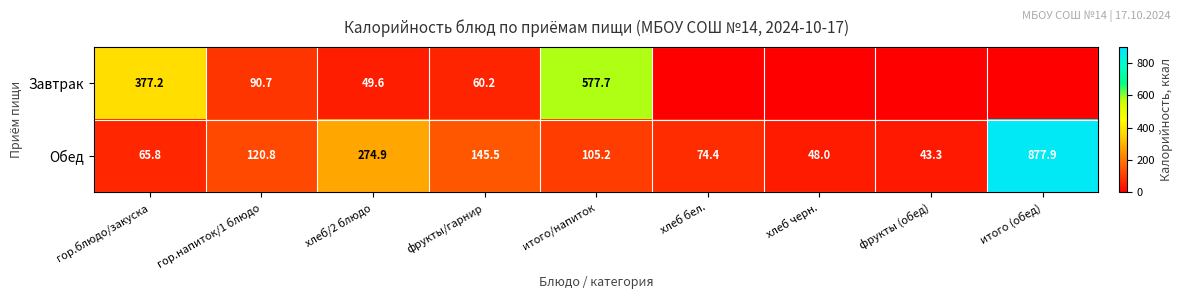

What is the difference between the maximum and minimum values in the Обед series?

834.6